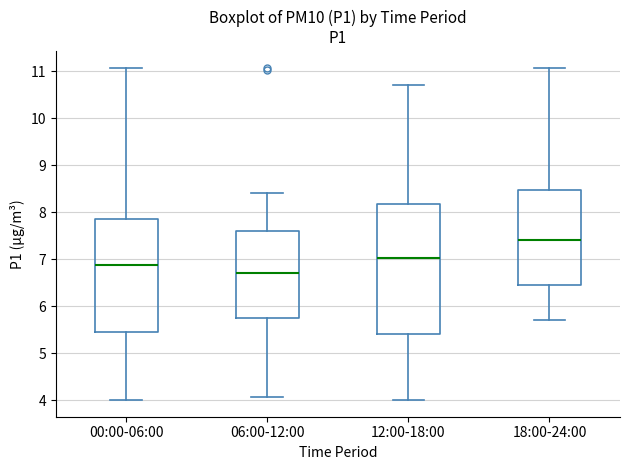

Reading left to right, transcribe this box plot: for each box, give where its median line is, the range the box spans, and where its two whiskers end, as read against the y-axis. The values are not printed on the chart, so give them approximately, as read against the axis.

00:00-06:00: median 6.9, box 5.5 to 7.9, whiskers 4.0 to 11.1
06:00-12:00: median 6.7, box 5.8 to 7.6, whiskers 4.1 to 8.4
12:00-18:00: median 7.0, box 5.4 to 8.2, whiskers 4.0 to 10.7
18:00-24:00: median 7.4, box 6.5 to 8.5, whiskers 5.7 to 11.1